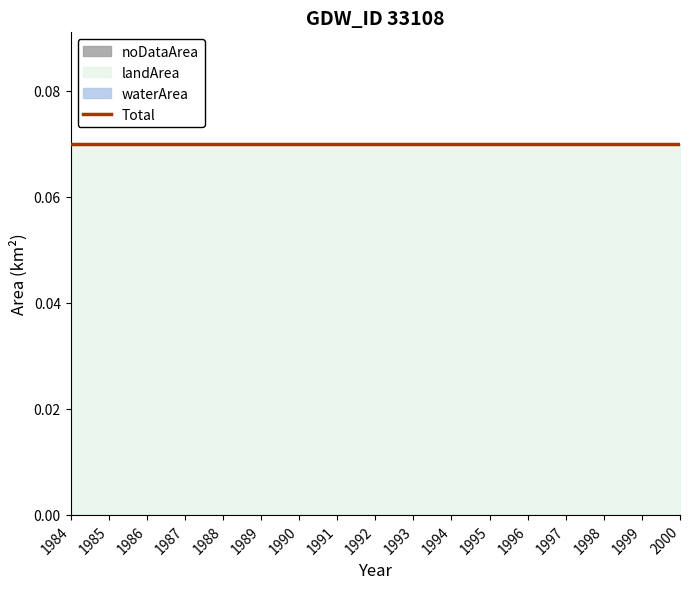

True or false: waterArea and noDataArea cross at least once.

False